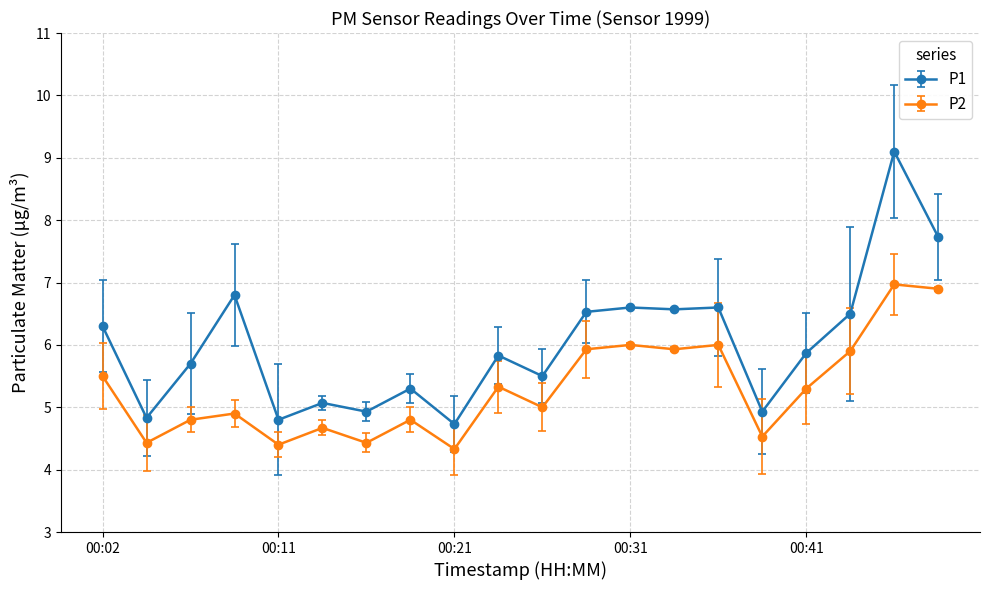

True or false: P2 and P1 cross at least once.

False